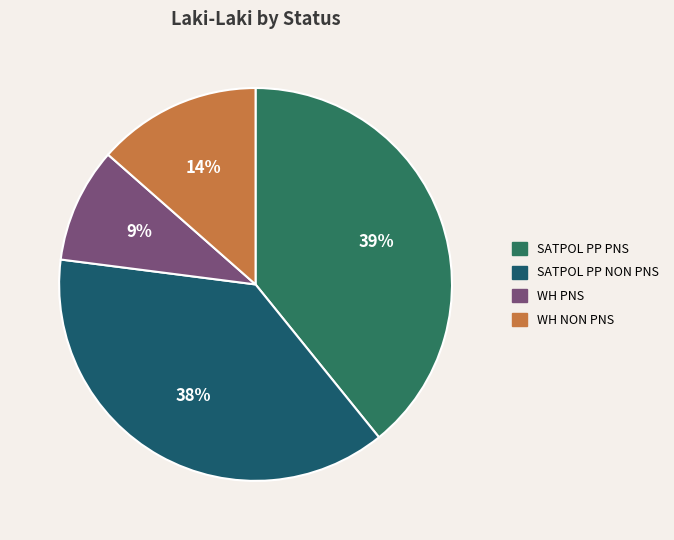

To the nearest percent, what is the average slice percentage?

25%